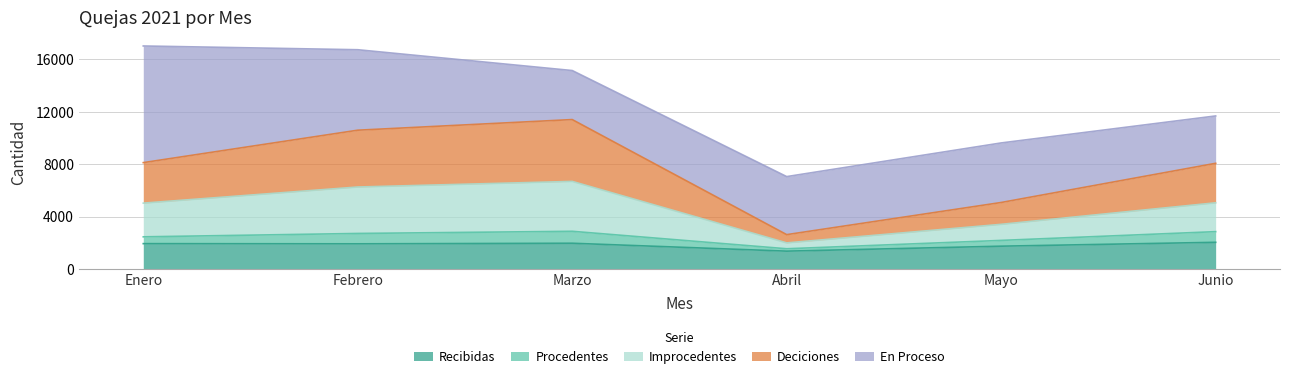

True or false: Improcedentes and Deciciones cross at least once.

False